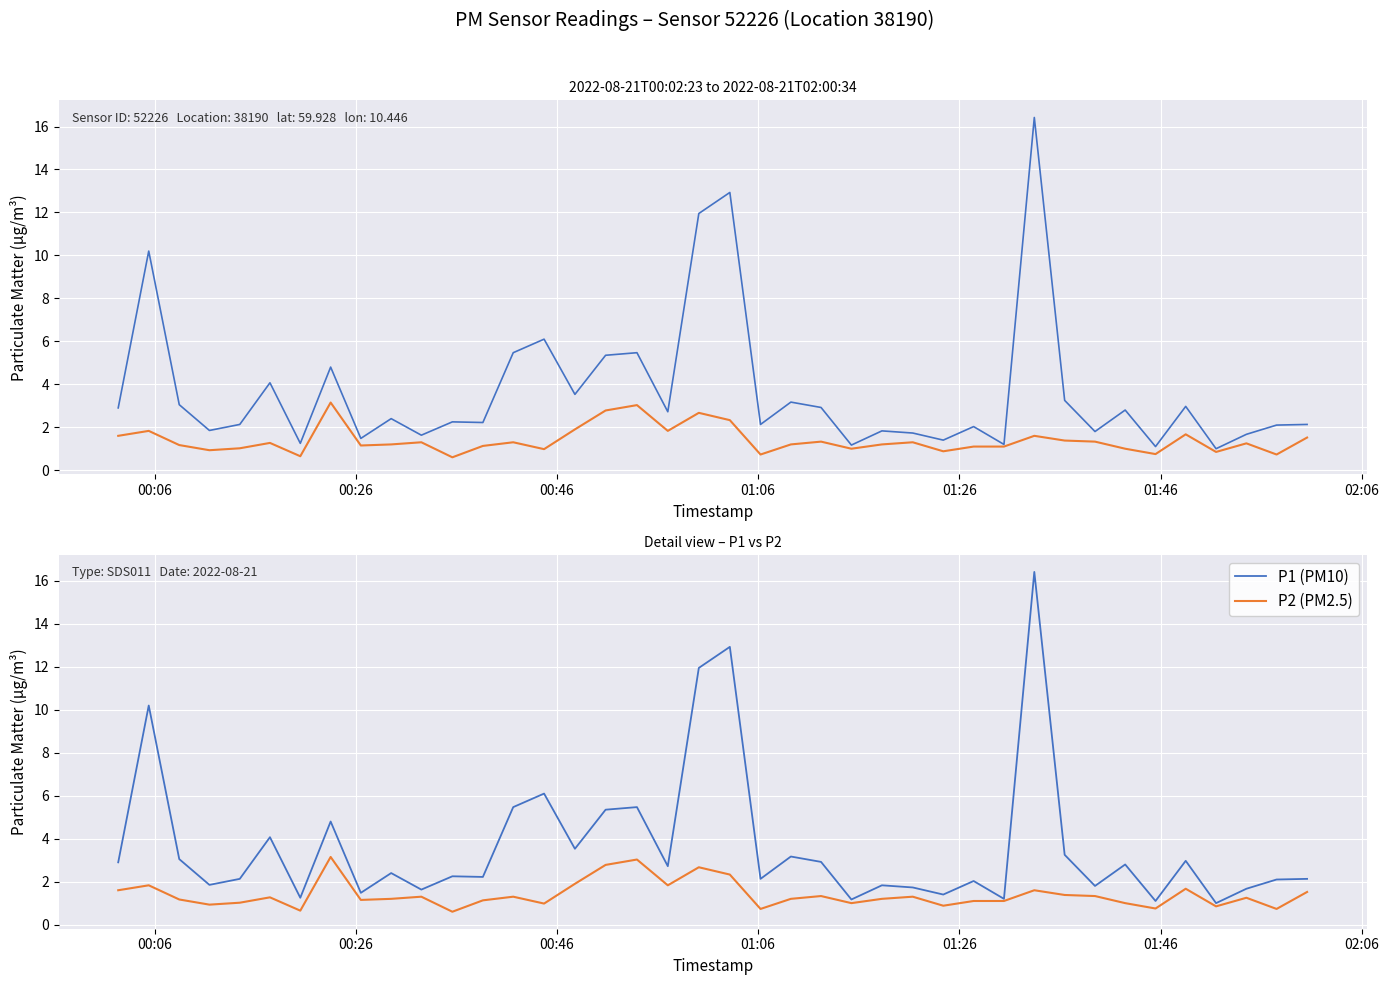

What is the lowest value of the P1 (PM10) series?

1.0